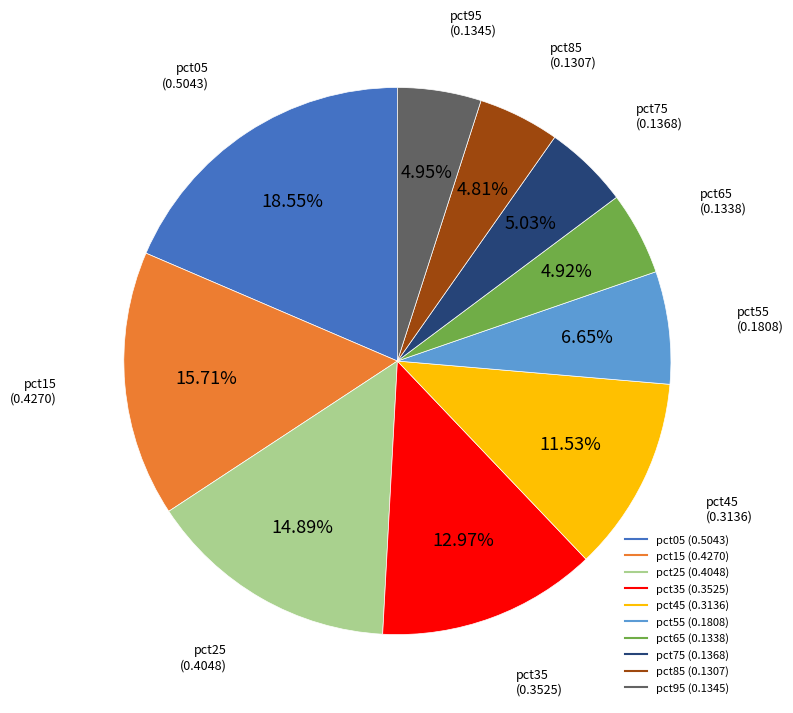

To the nearest percent, what is the combined percentage of pct65 and pct15?

21%